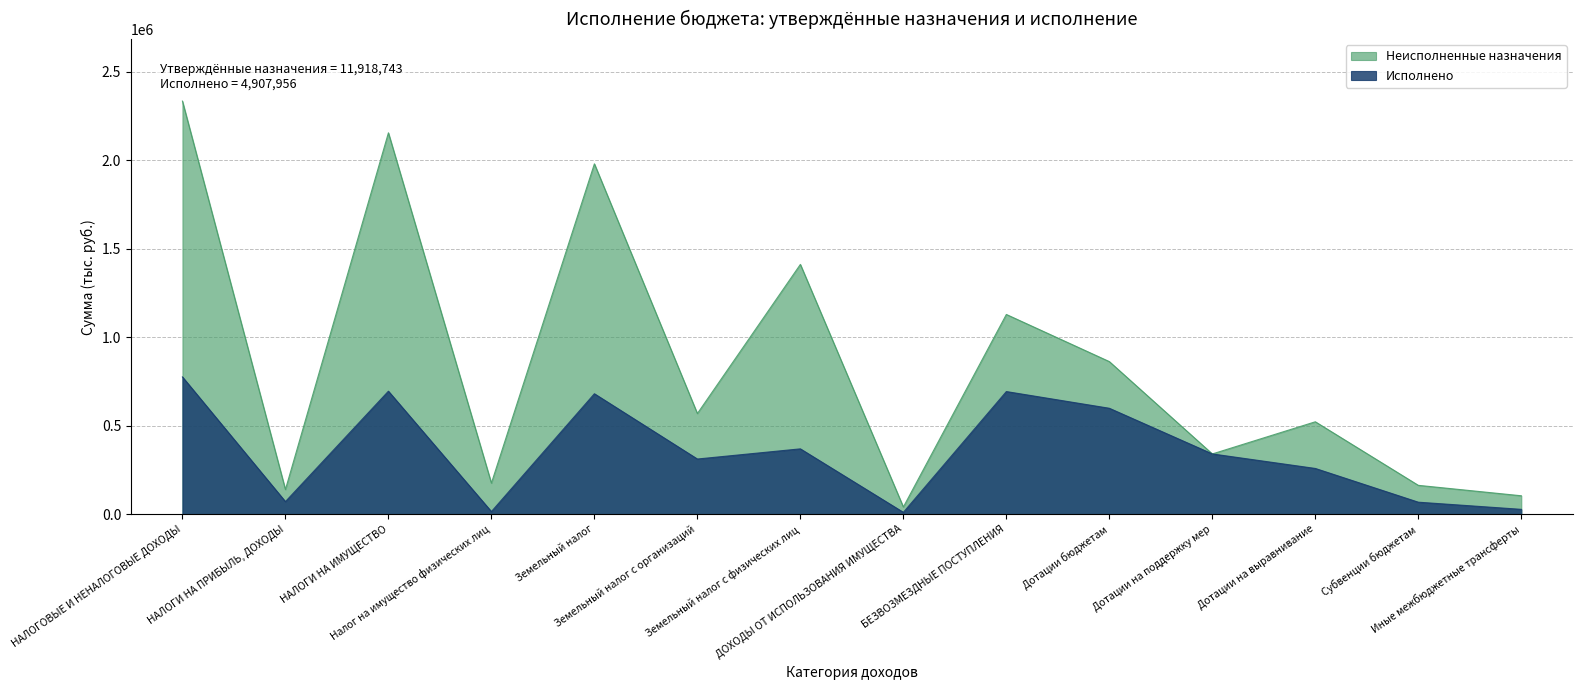

How many lines are shown in the chart?

2